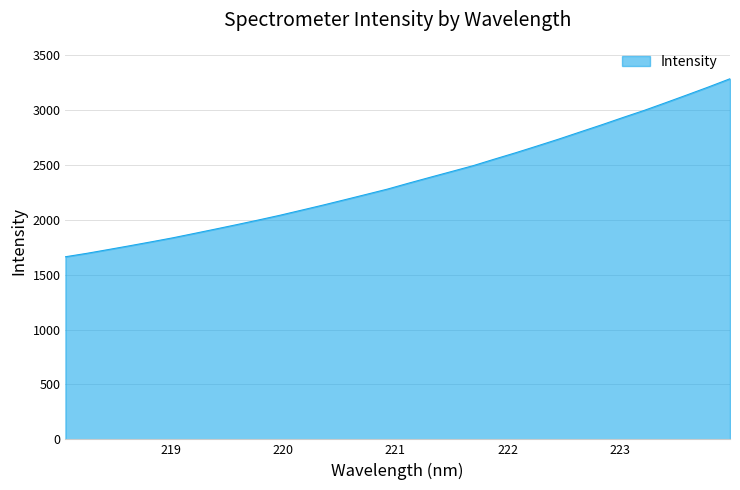

What is the difference between the maximum and minimum values?

1621.6